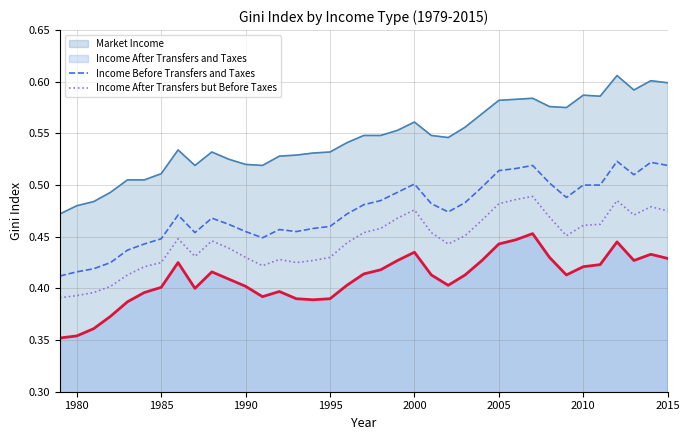

In Income After Transfers but Before Taxes, how many points are higher than both neighbors (excluding endpoints)?

7